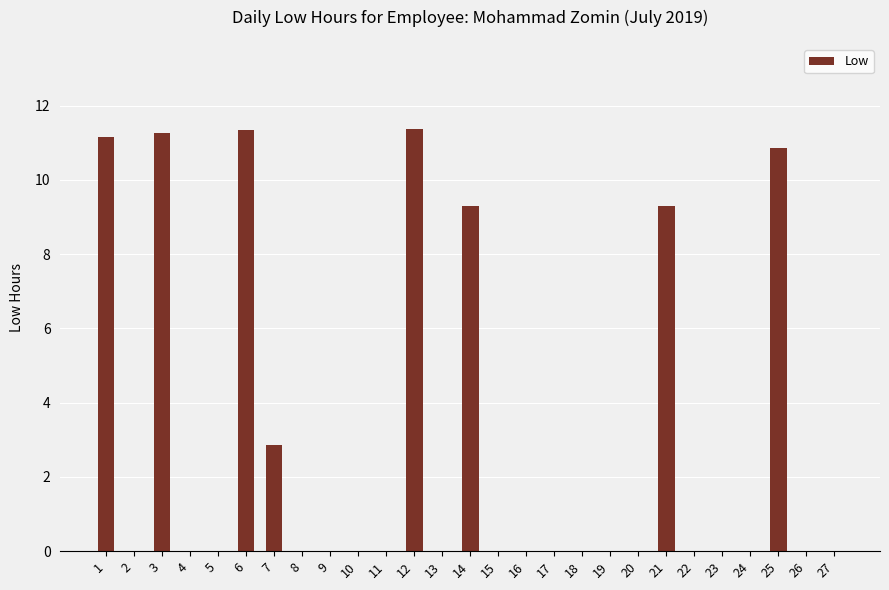

What is the greatest value displayed?

11.4